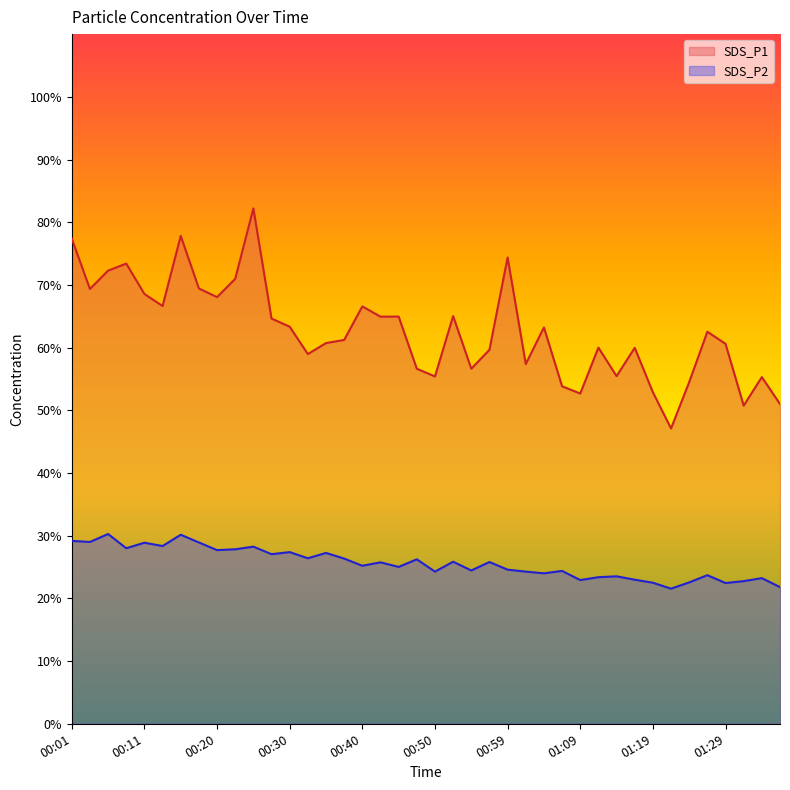

What is the spread (max minus min) of values at 00:03?

40.3